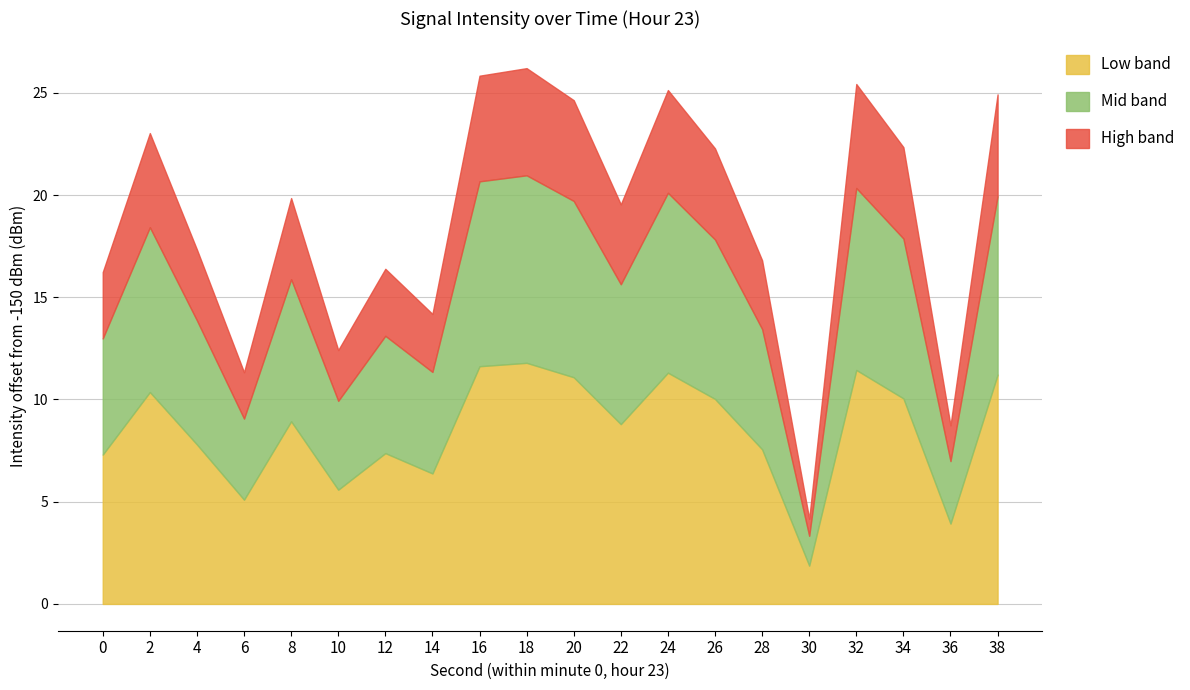

What is the lowest value of the Low band series?

1.9